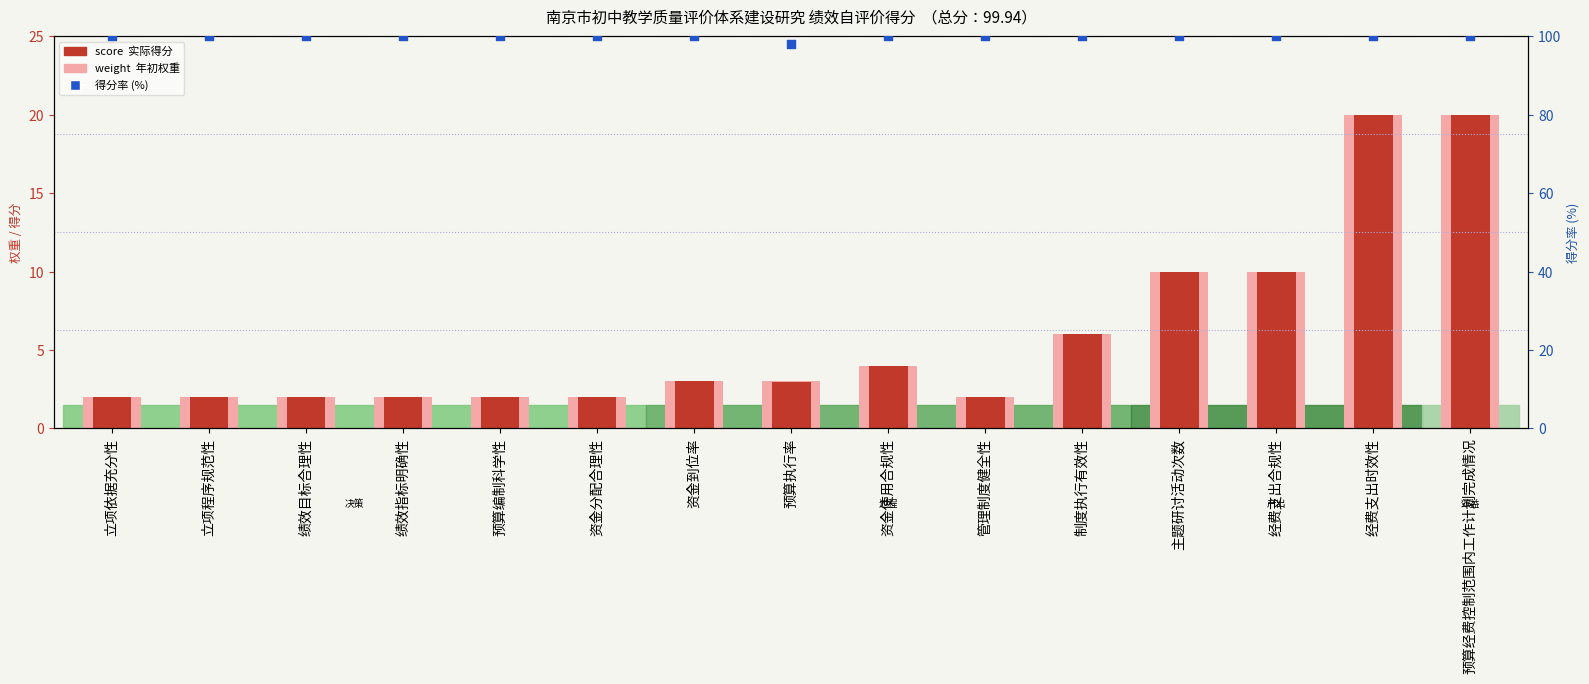

Which series contains the lowest Y value?

weight (年初权重)